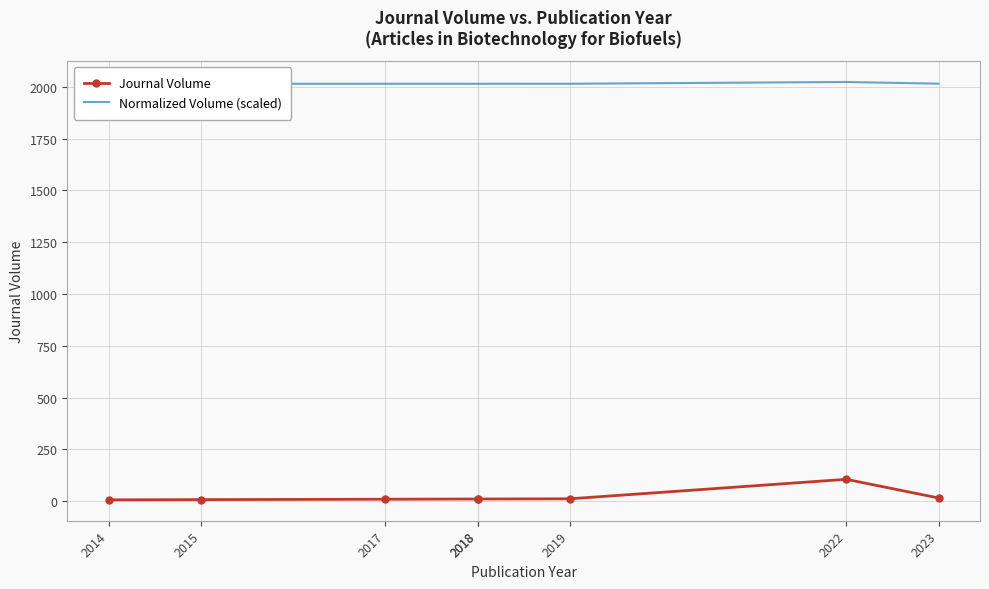

Reading left to right, what are all the values shown in this chart?

Journal Volume: 7.0	8.0	10.0	11.0	11.0	12.0	106.0	16.0
Normalized Volume (scaled): 2014.0	2014.1	2014.3	2014.4	2014.4	2014.5	2023.0	2014.8